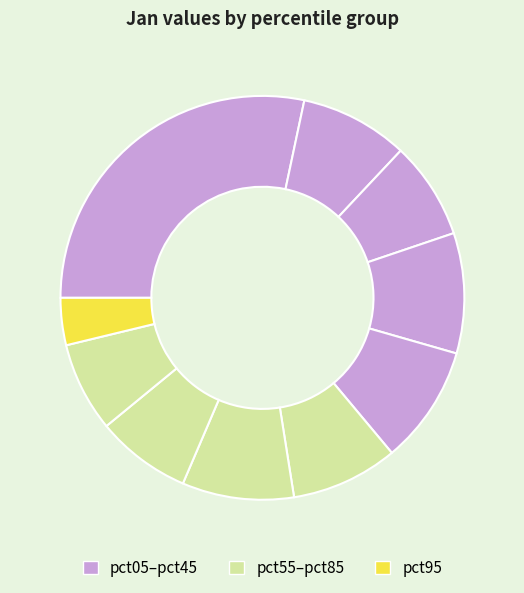

How many slices are in this pie chart?

10